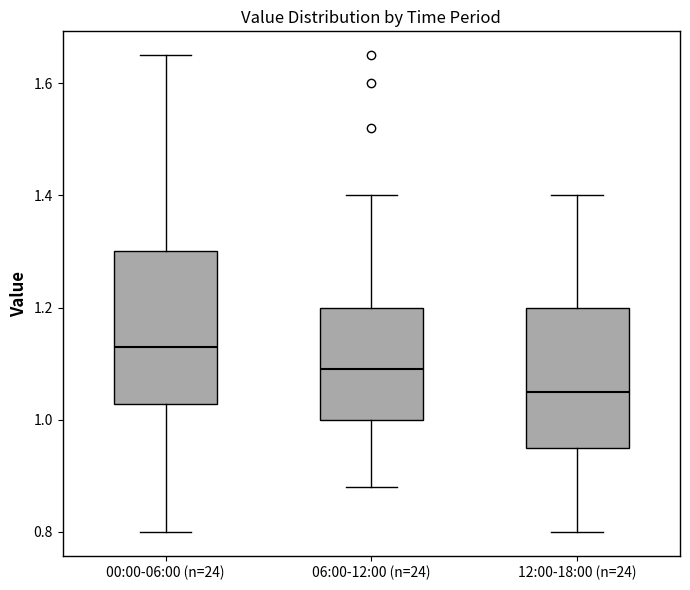

Which box has the highest median line?

00:00-06:00 (n=24)